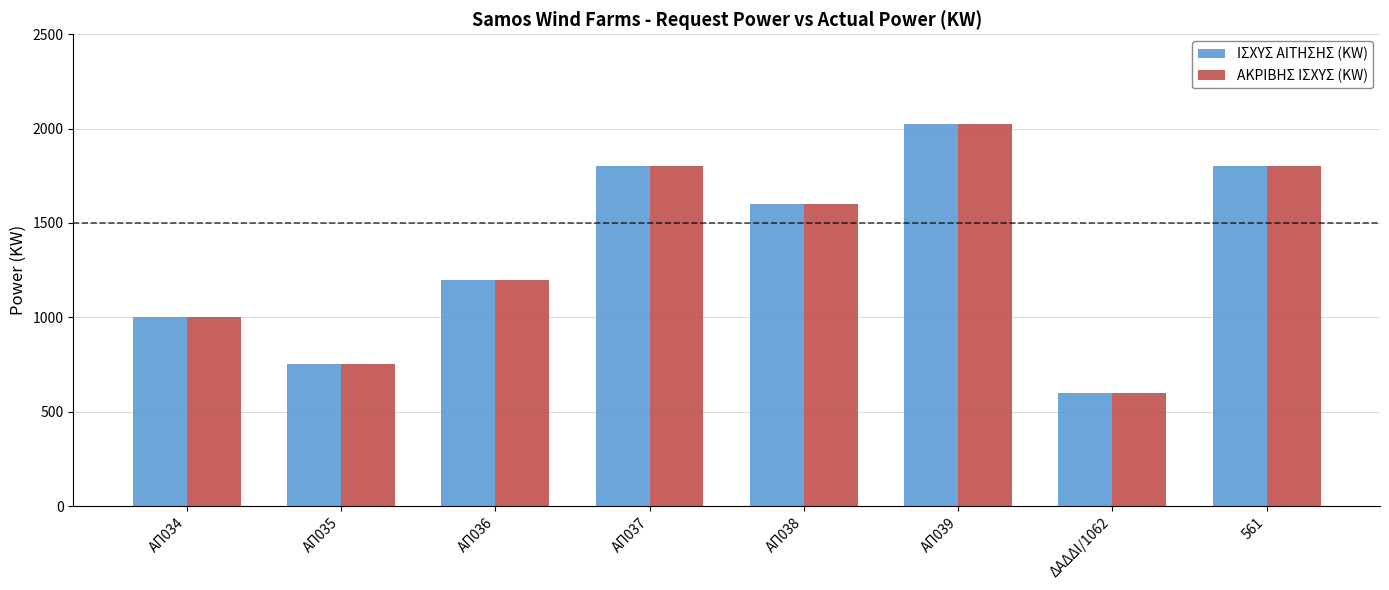

What is the label of the 4th bar from the left?

ΑΠ037